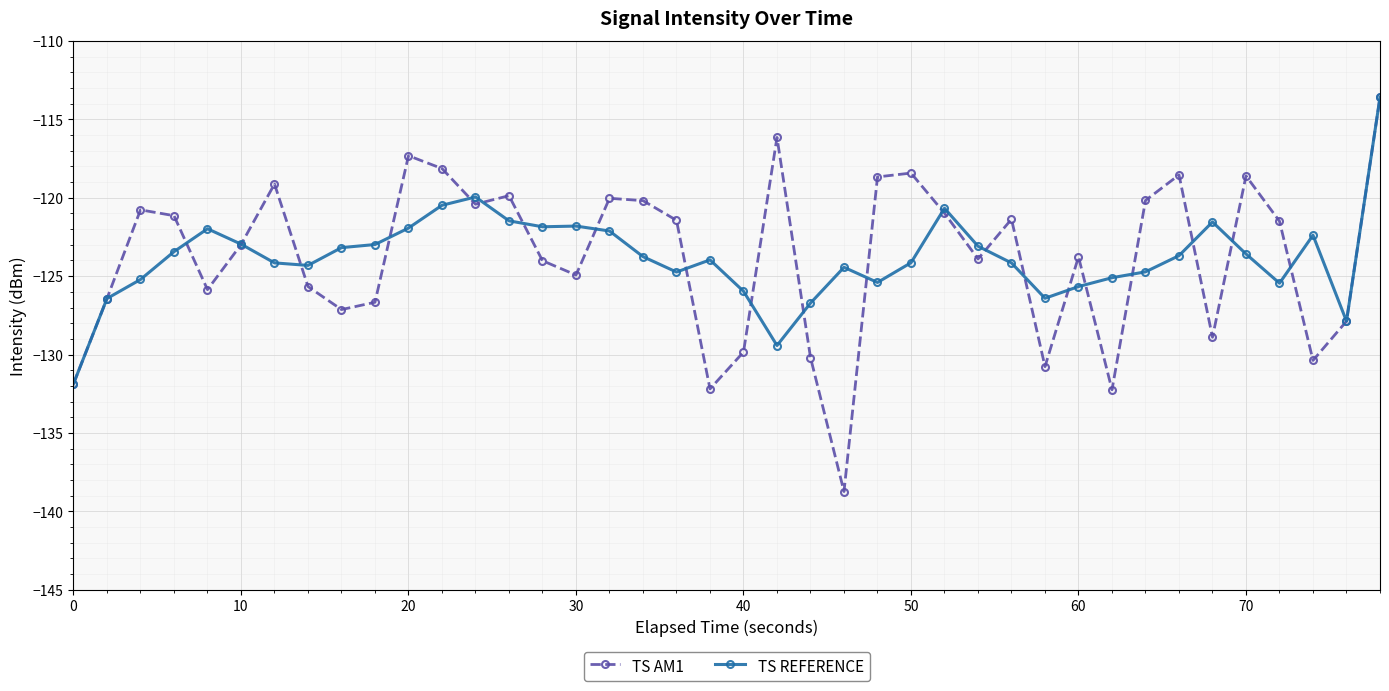

What is the minimum value for TS AM1?

-138.7